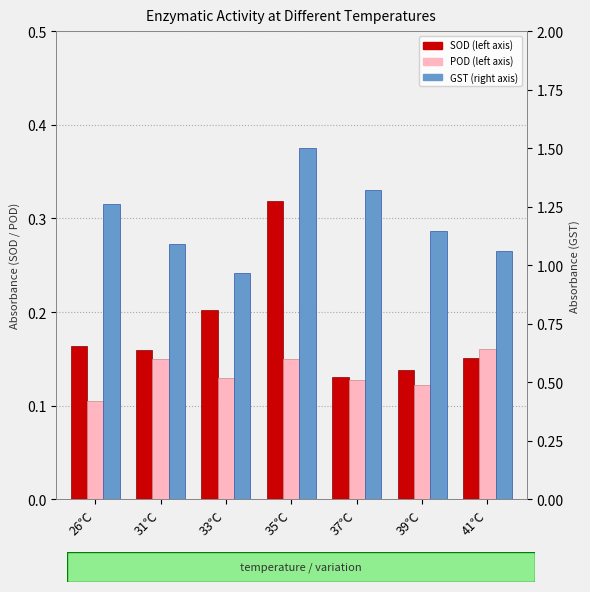

Which category has the lowest value in the POD series?

26℃